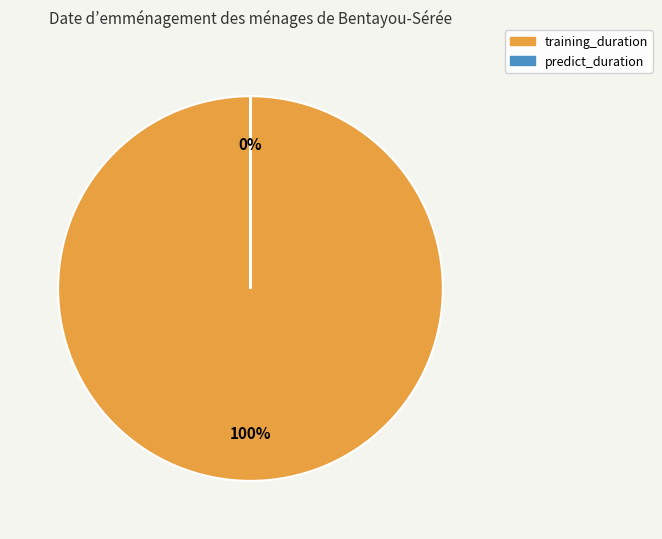

To the nearest percent, what is the average slice percentage?

50%